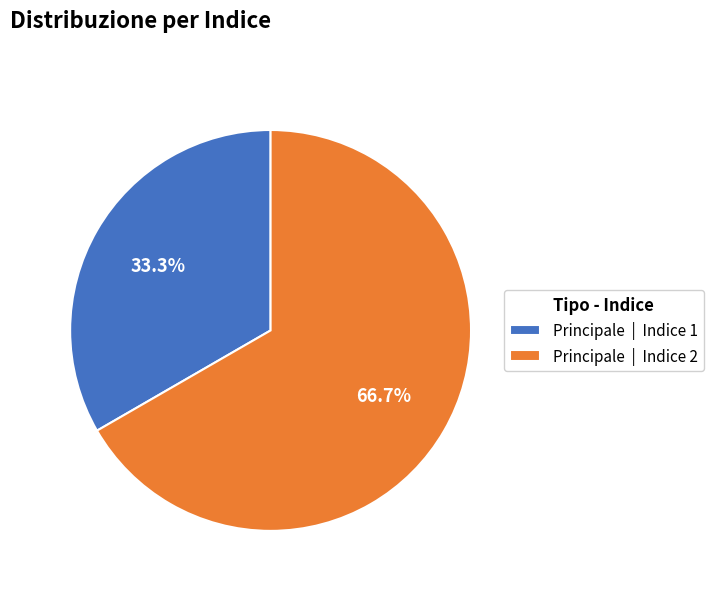

Which category has the smallest portion of the pie?

Principale | Indice 1